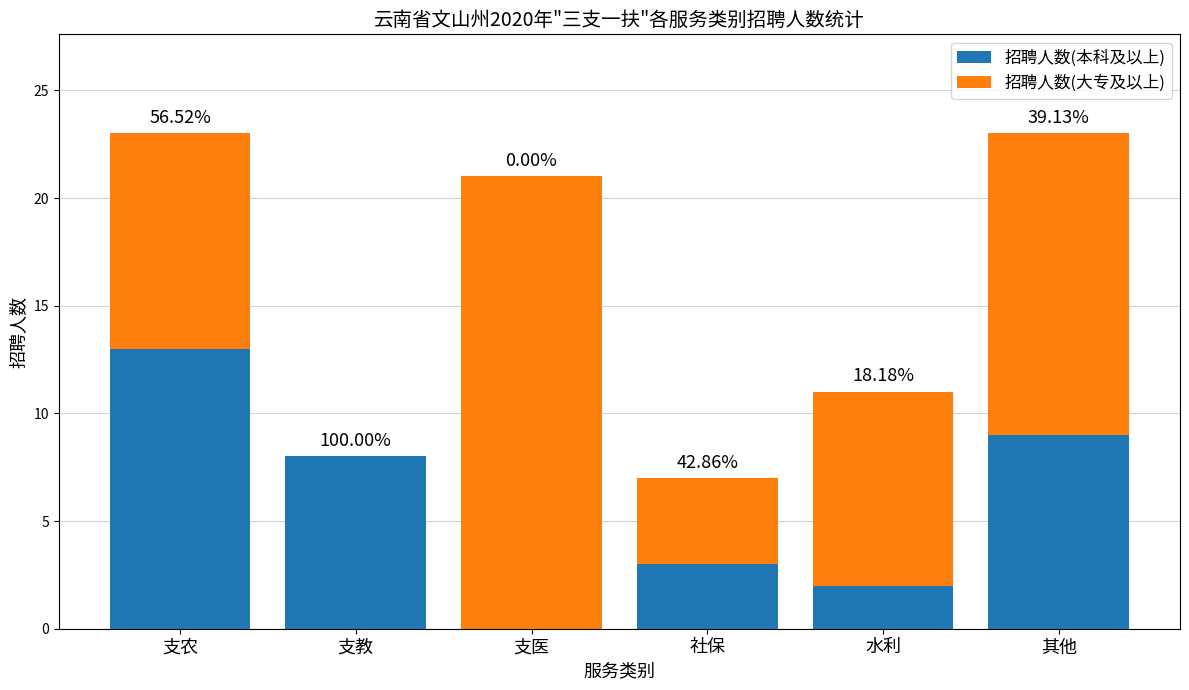

Are the bars grouped side by side (vs. stacked)?

No